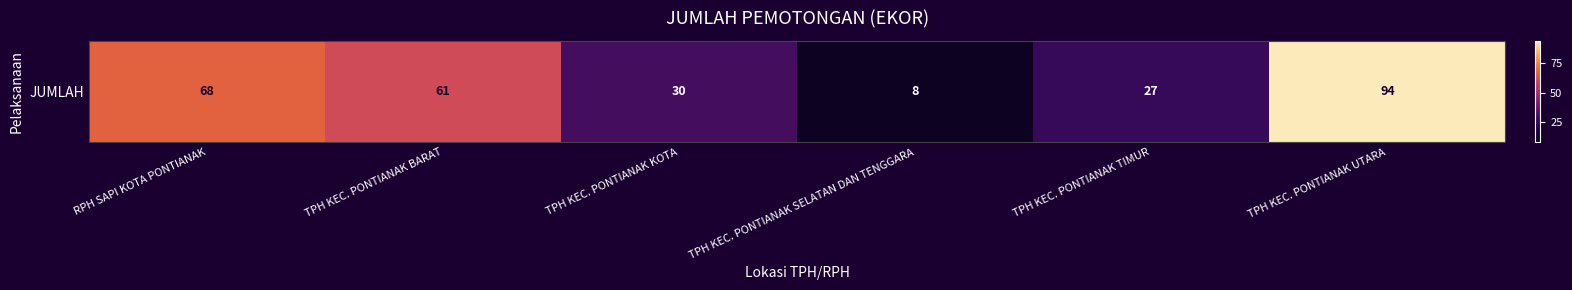

What is the difference between the values at TPH KEC. PONTIANAK TIMUR and TPH KEC. PONTIANAK BARAT?

34